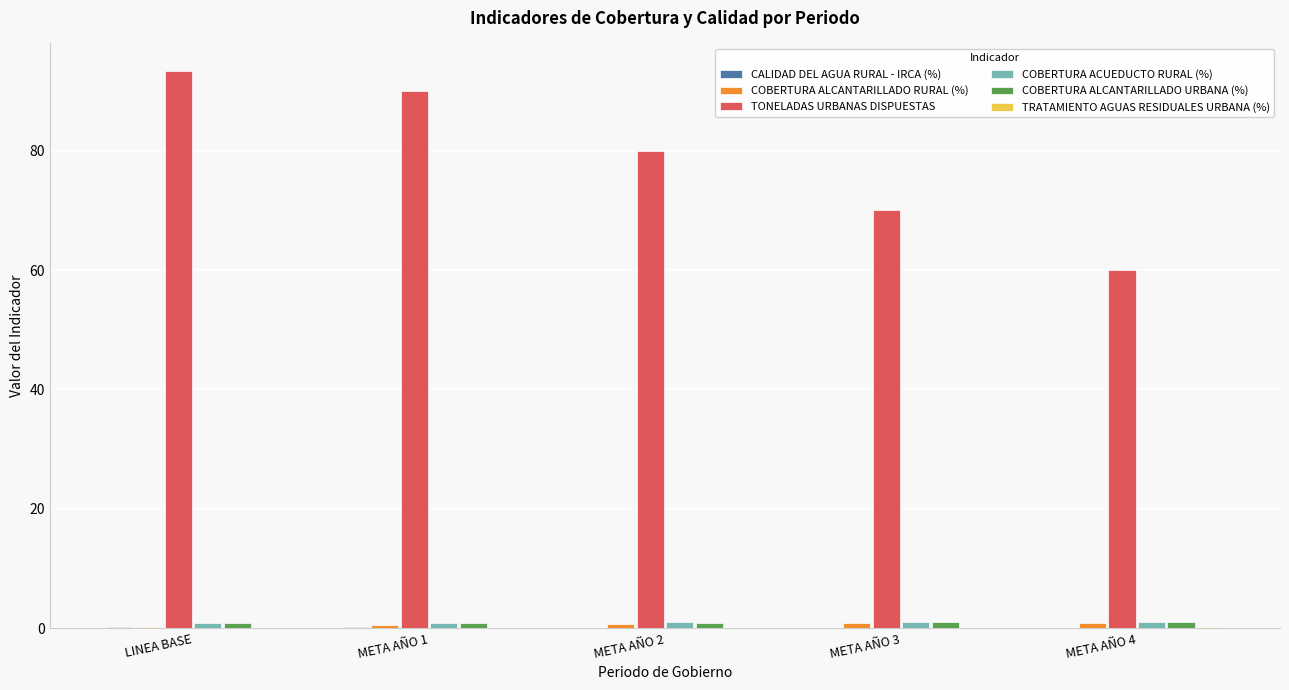

How many groups of bars are there?

5